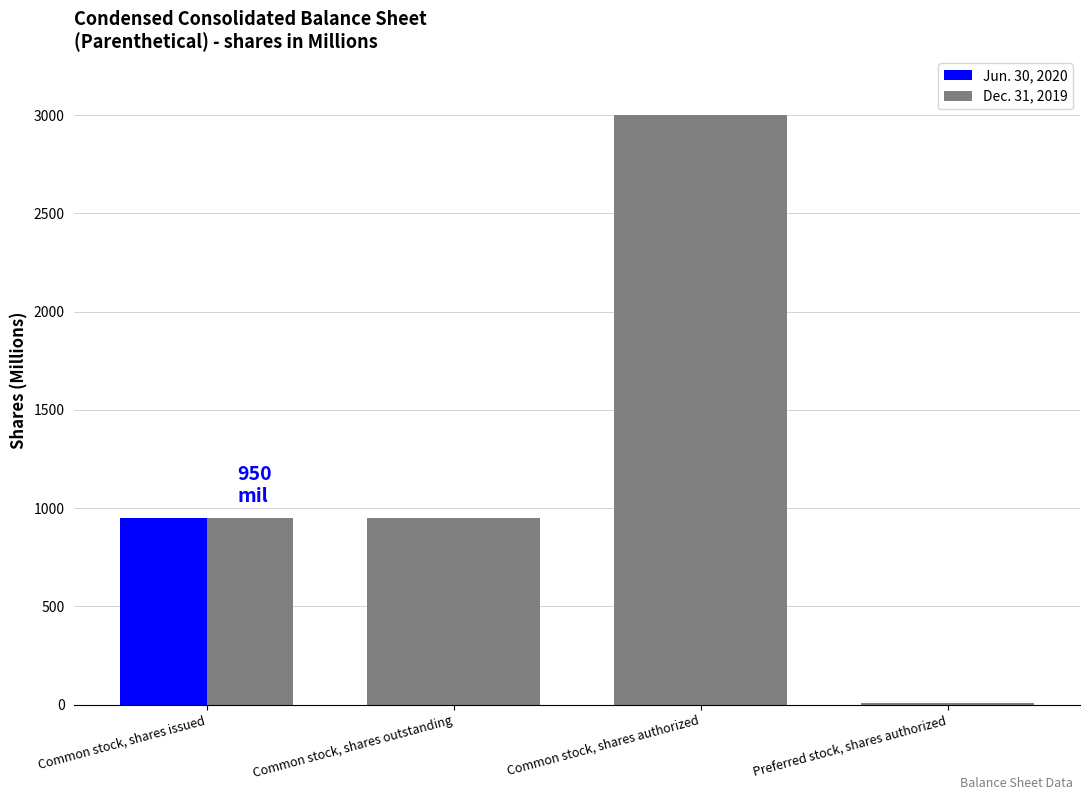

How many data points does each series have?

4